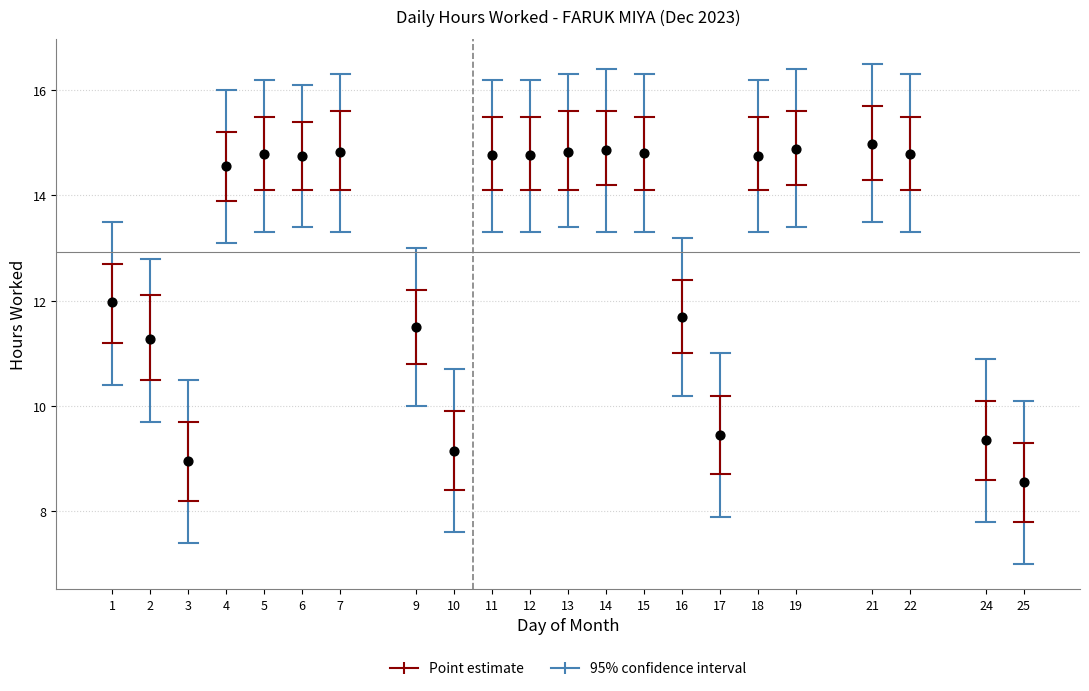

What Y value in the scatter plot is closest to 11?

11.3